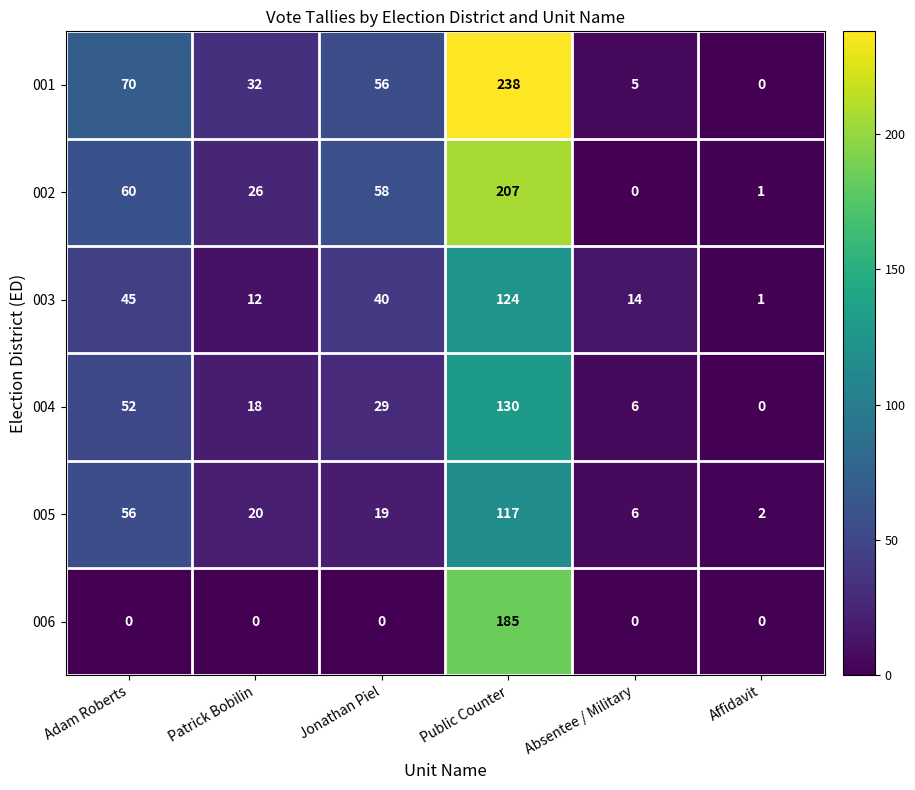

At how many categories does at least one series exceed 38?

3